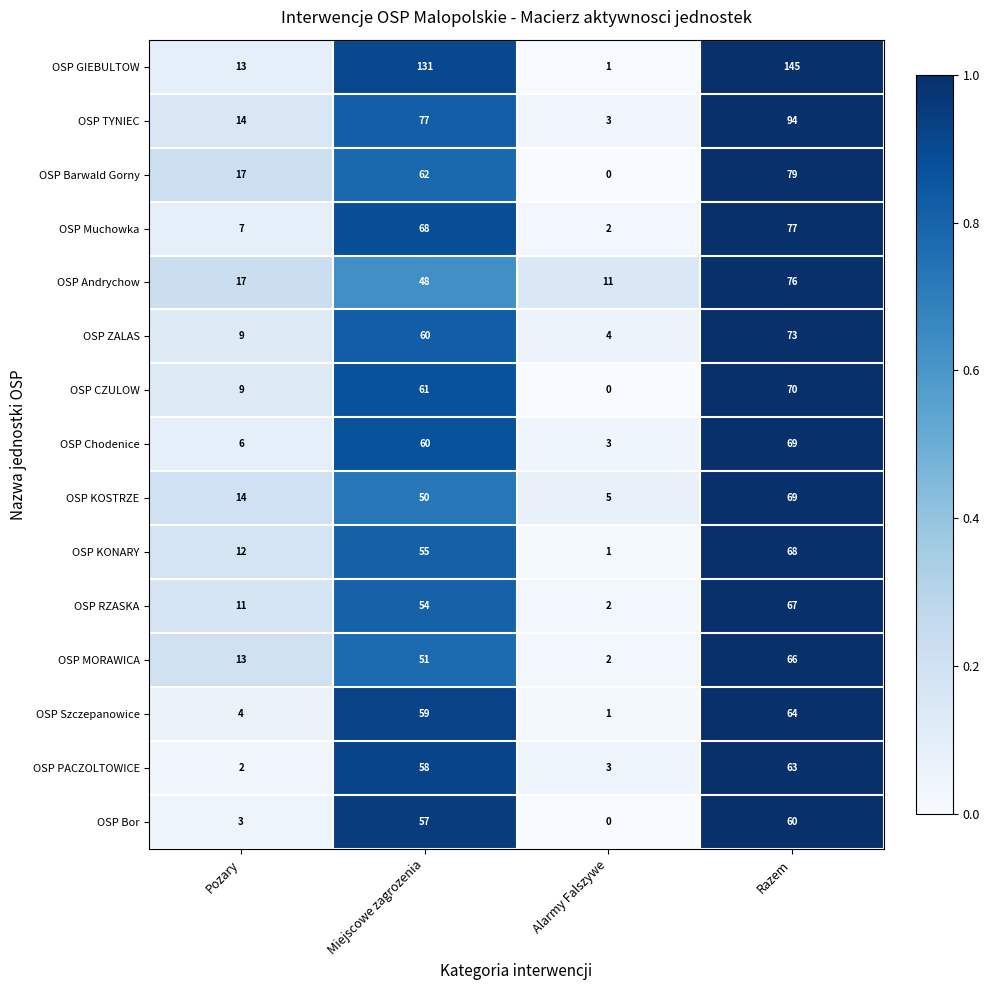

What is the difference between the maximum and minimum values in the OSP Szczepanowice series?

63